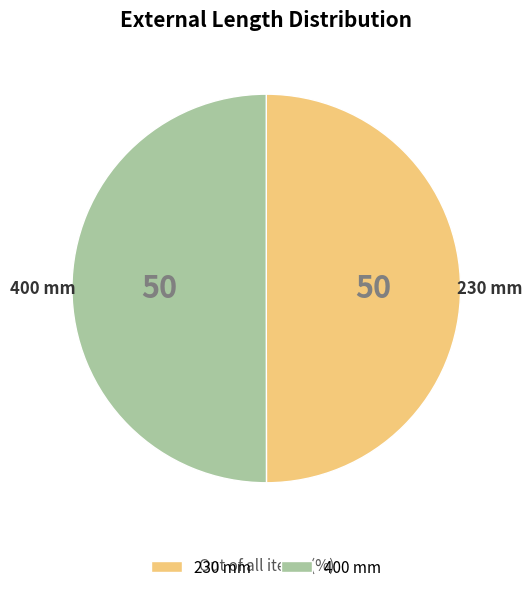

What is the ratio of the value at 400 mm to the value at 230 mm?

1.0